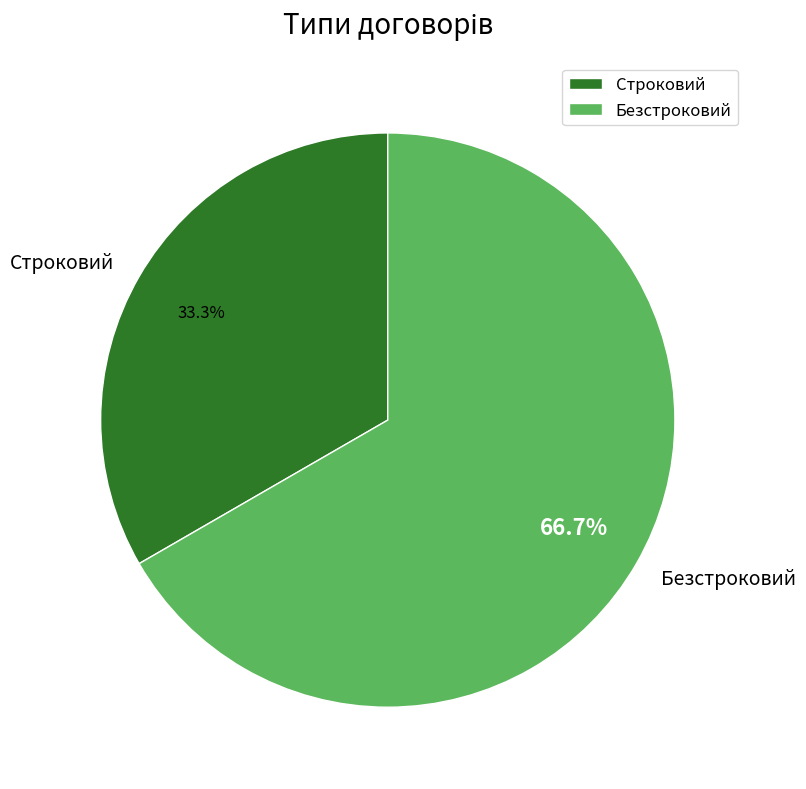

To the nearest percent, what is the combined percentage of Безстроковий and Строковий?

100%